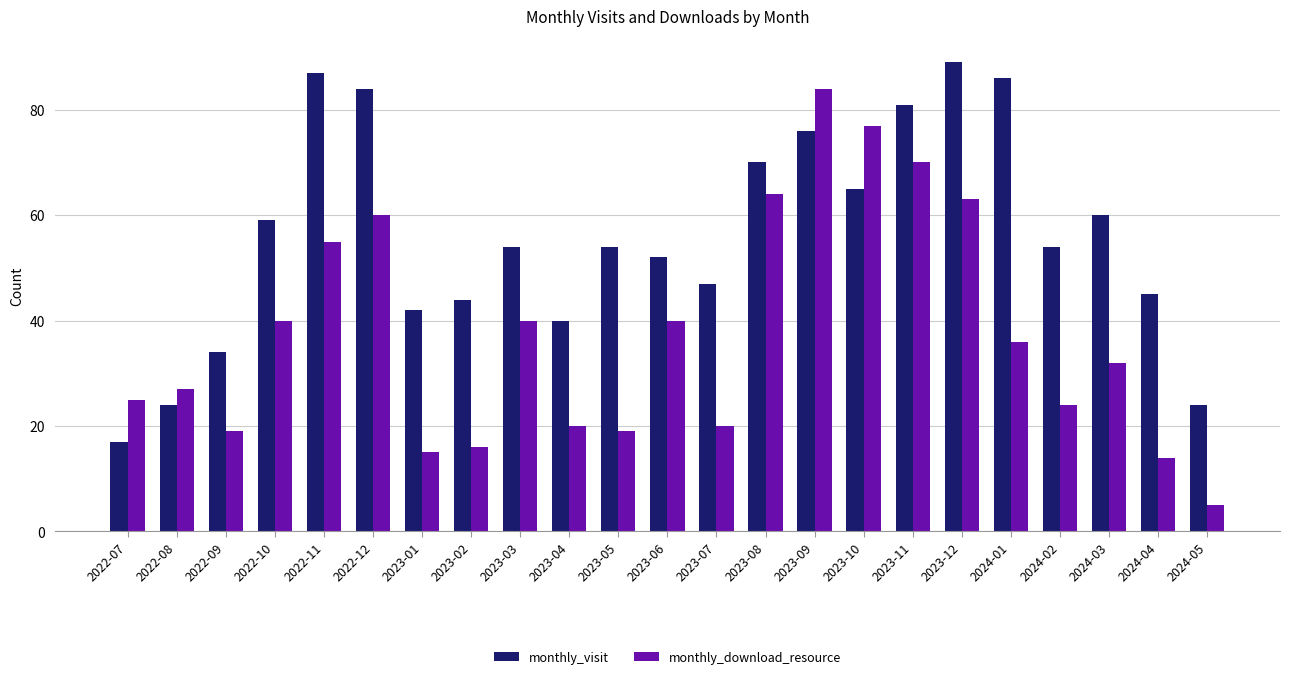

What is the sum of all monthly_visit values?

1288